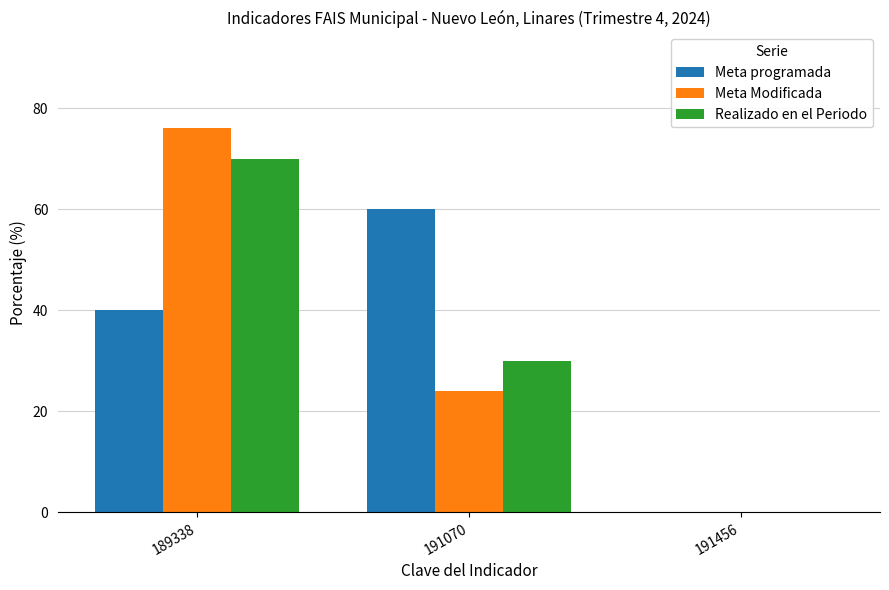

At which category is the sum across all series the highest?

189338